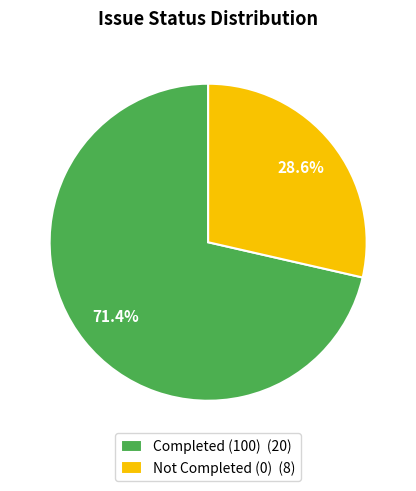

What portion of the pie excludes Completed (100) (20)?

28.6%